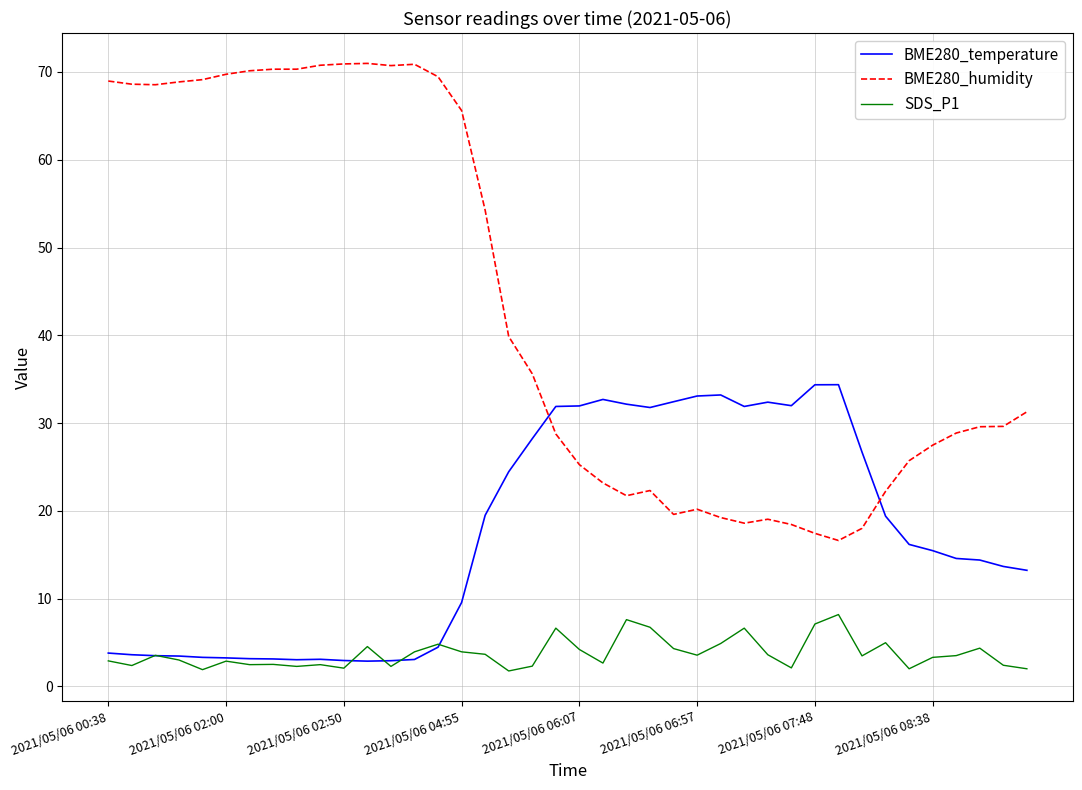

List the series in order of their overall mean, lowest first.

SDS_P1, BME280_temperature, BME280_humidity